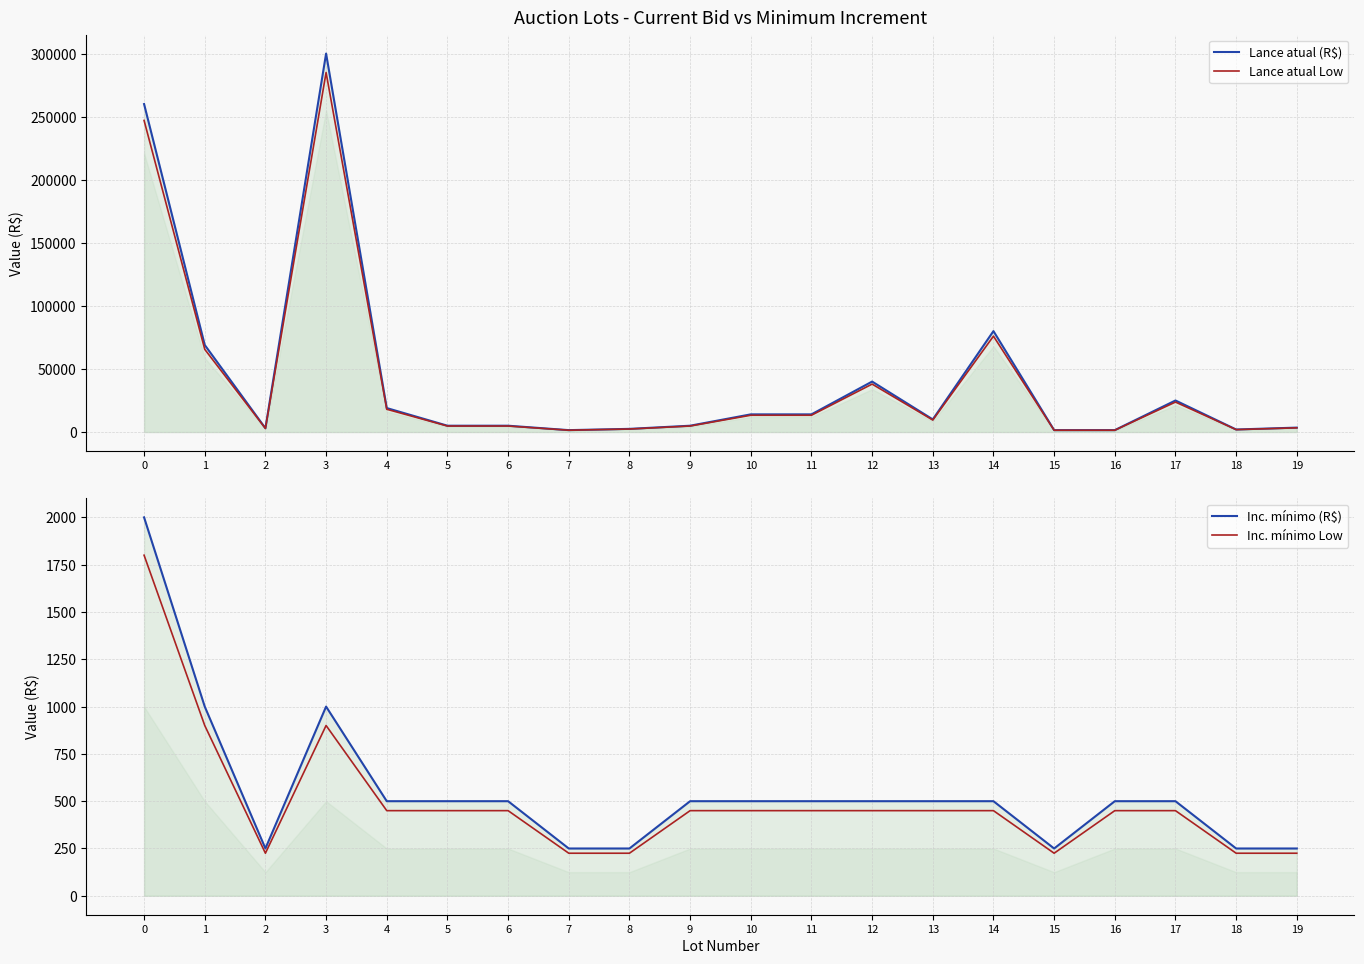

How many lines are shown in the chart?

4